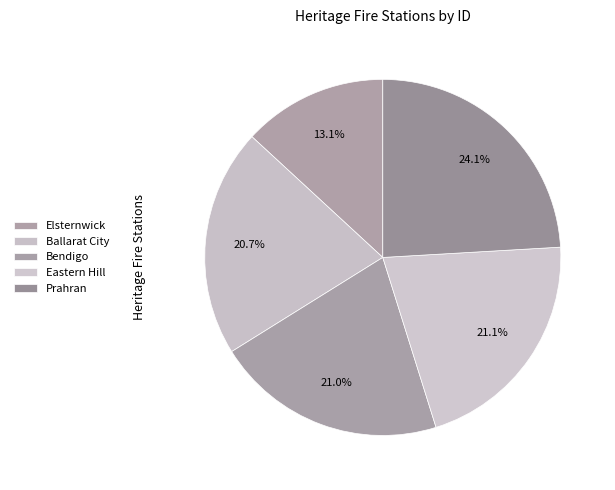

Which category has the smallest portion of the pie?

FORMER ELSTERNWICK FIRE STATION